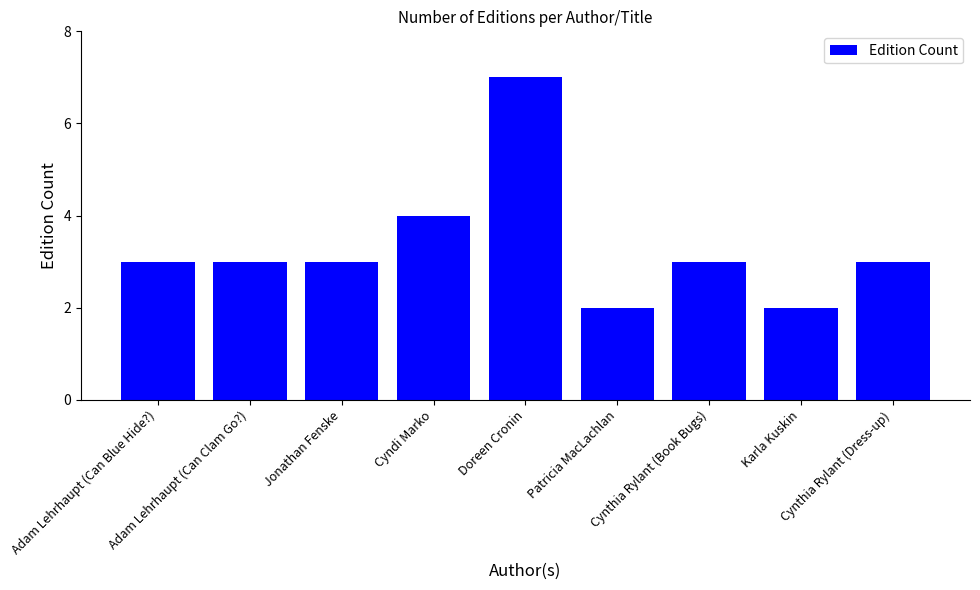

The value at Adam Lehrhaupt (Can Clam Go?) is 5. True or false?

False